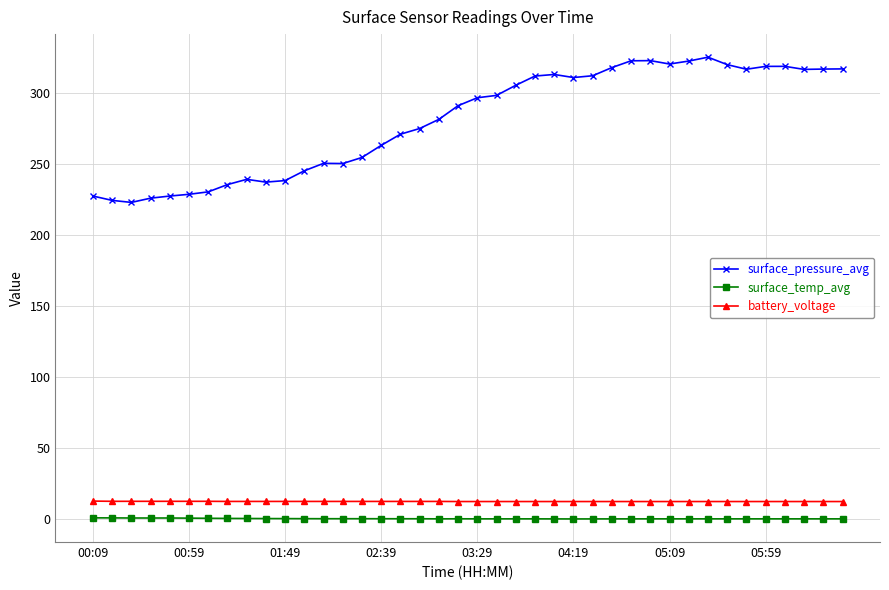

Which series has the largest range (max minus min)?

surface_pressure_avg